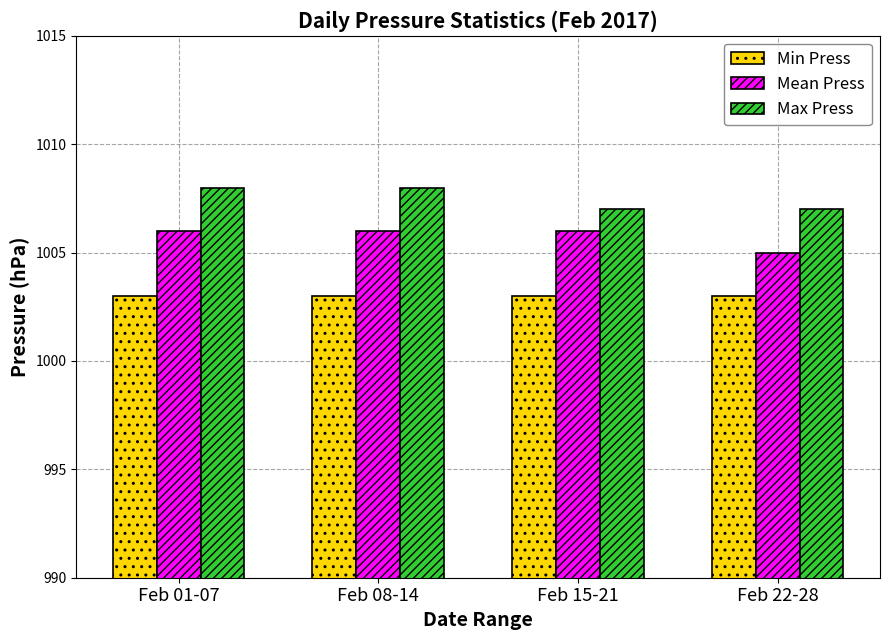

List the series in order of their overall mean, lowest first.

Min Press, Mean Press, Max Press